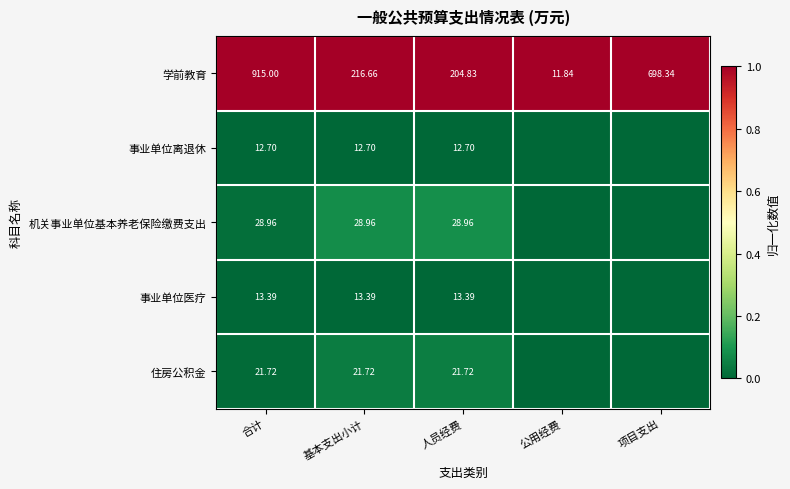

How many series are shown in this chart?

5